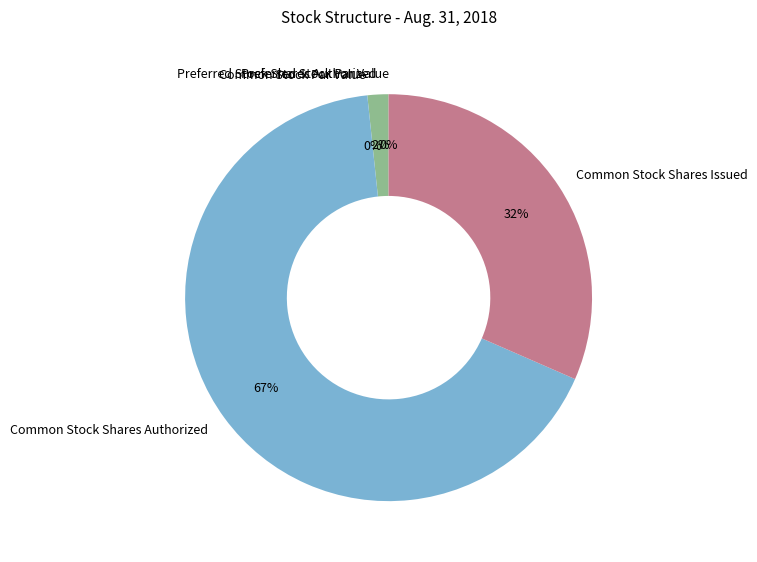

The Common Stock Par Value slice represents 0% of the pie. True or false?

True